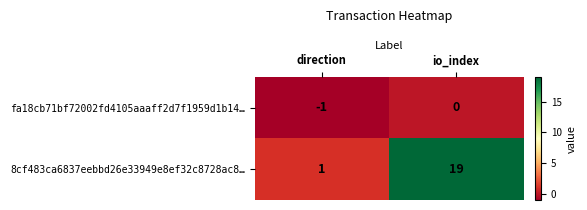

The value of fa18cb71bf72002fd4105aaaff2d7f1959d1b14… at io_index is 0. True or false?

True